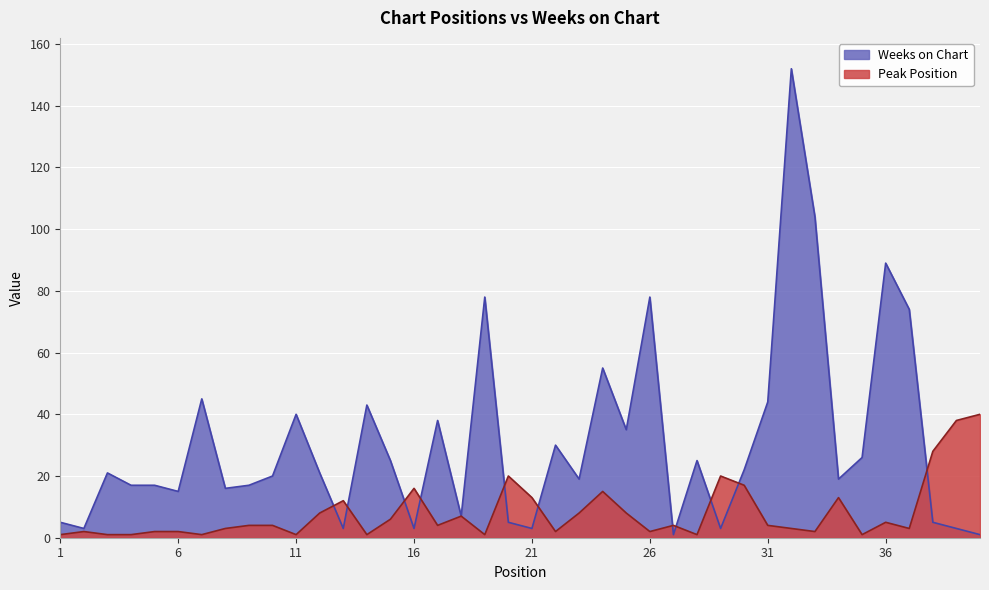

Reading left to right, what are all the values shown in this chart?

Peak Position: 1	2	1	1	2	2	1	3	4	4	1	8	12	1	6	16	4	7	1	20	13	2	8	15	8	2	4	1	20	17	4	3	2	13	1	5	3	28	38	40
Weeks on Chart: 5	3	21	17	17	15	45	16	17	20	40	21	3	43	25	3	38	7	78	5	3	30	19	55	35	78	1	25	3	22	44	152	104	19	26	89	74	5	3	1